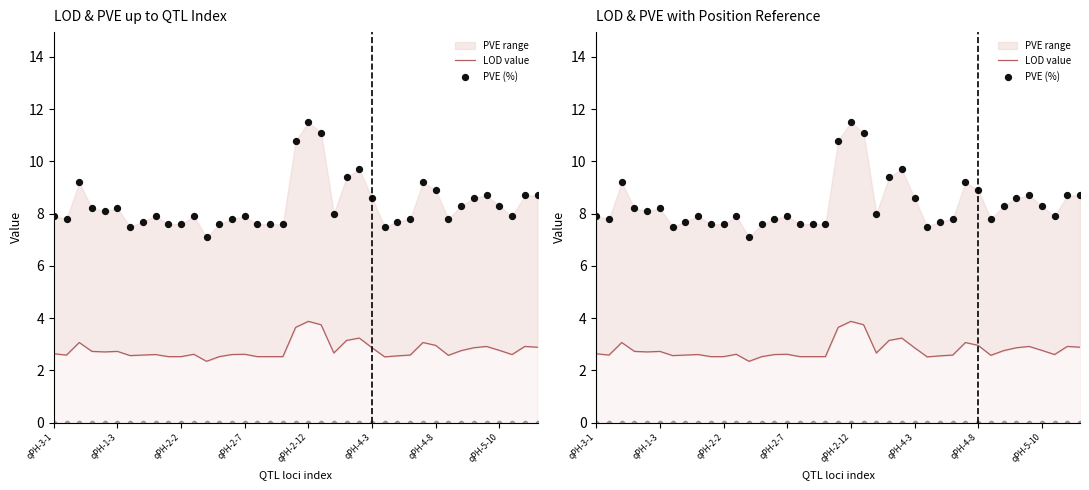

What is the total value across all series at 26?

10.0